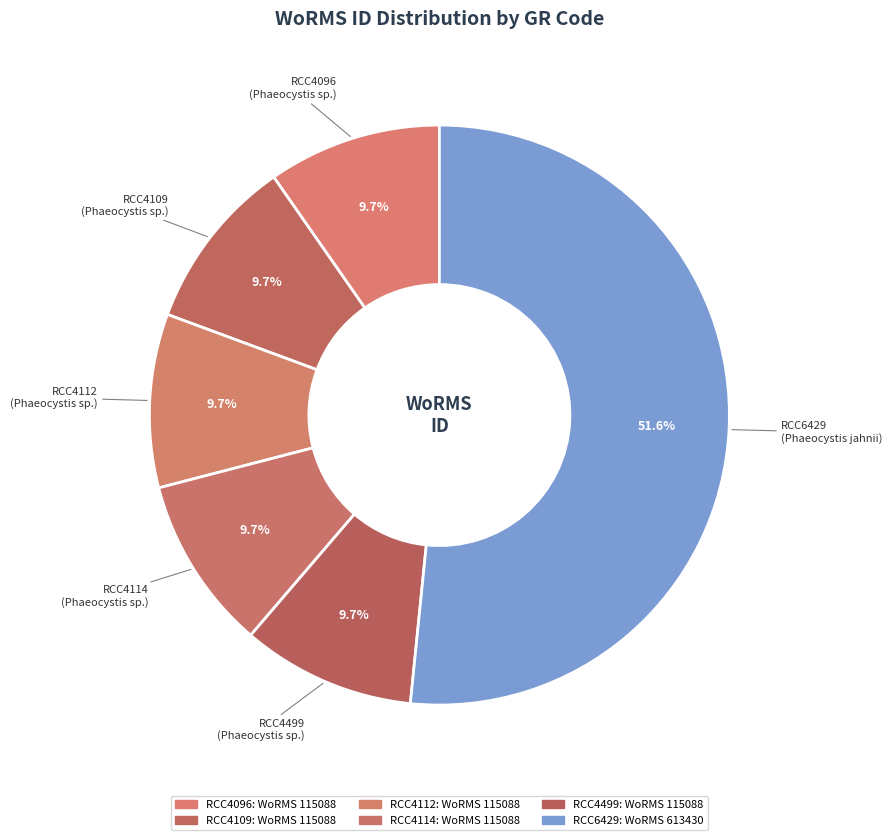

How many segments does this pie chart have?

6